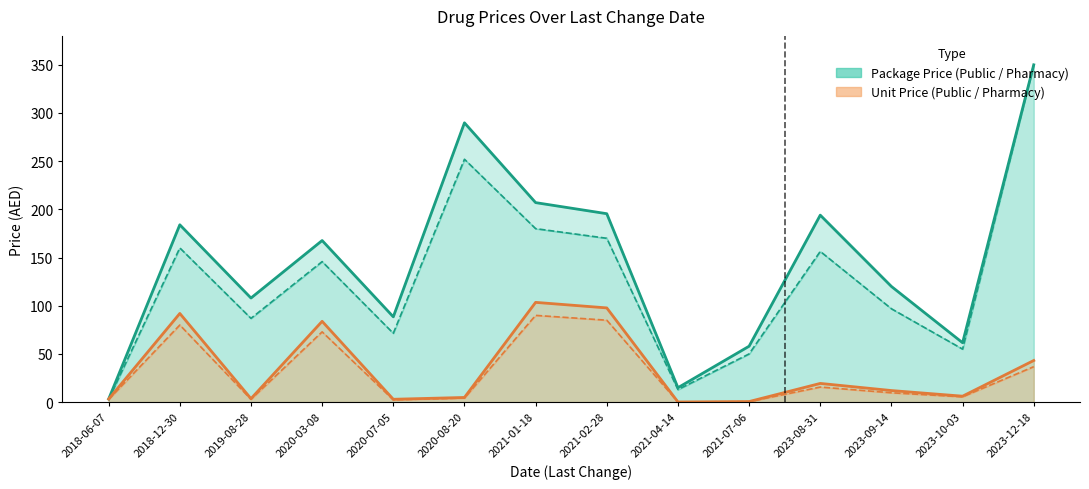

What is the spread (max minus min) of values at 2020-07-05?

0.6